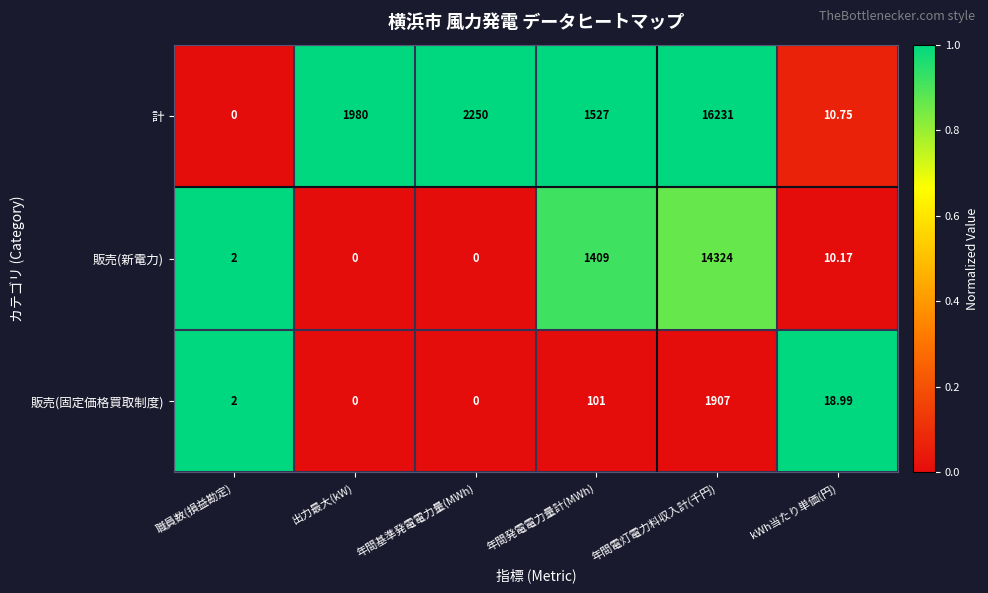

At which category is the sum across all series the highest?

年間電灯電力料収入計(千円)